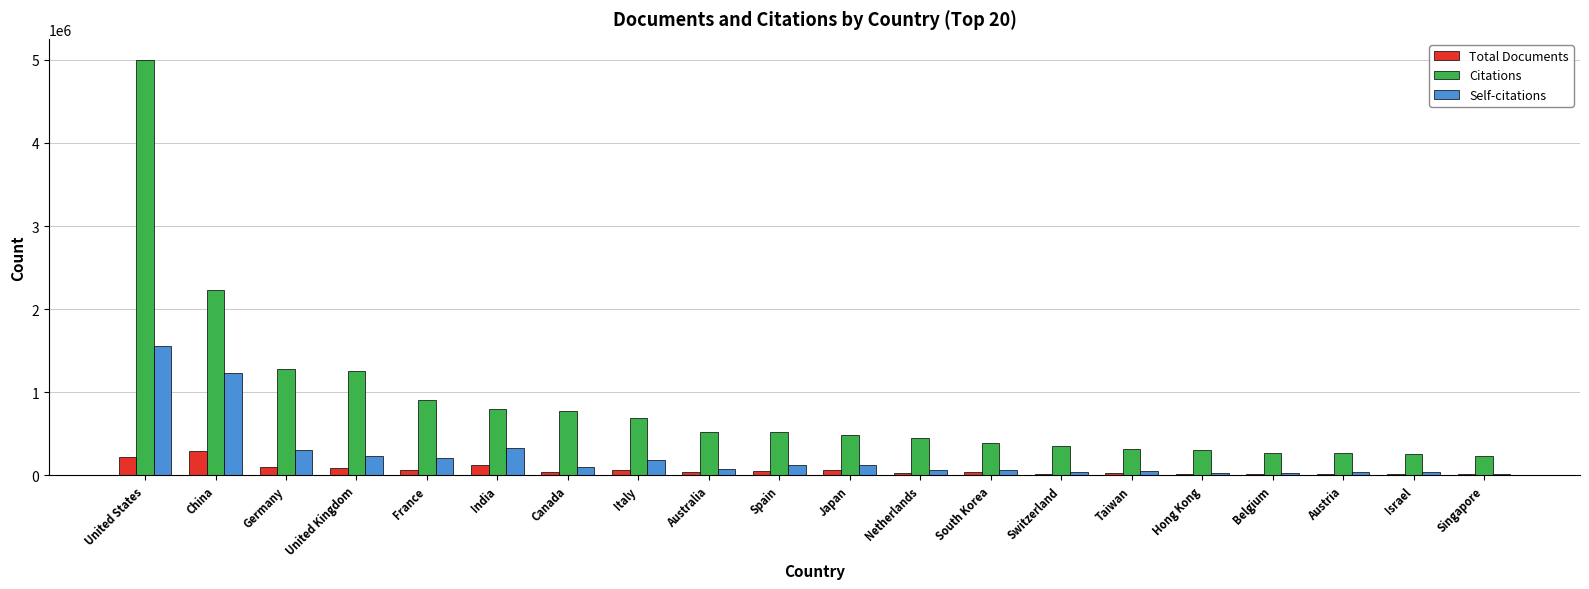

Does the chart contain stacked bars?

No